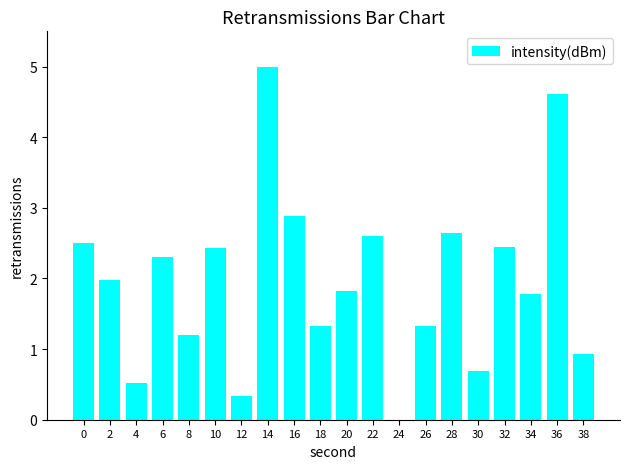

Reading left to right, transcribe all the data shown in this chart.

0=2.5	2=2.0	4=0.5	6=2.3	8=1.2	10=2.4	12=0.3	14=5.0	16=2.9	18=1.3	20=1.8	22=2.6	24=0.0	26=1.3	28=2.6	30=0.7	32=2.4	34=1.8	36=4.6	38=0.9